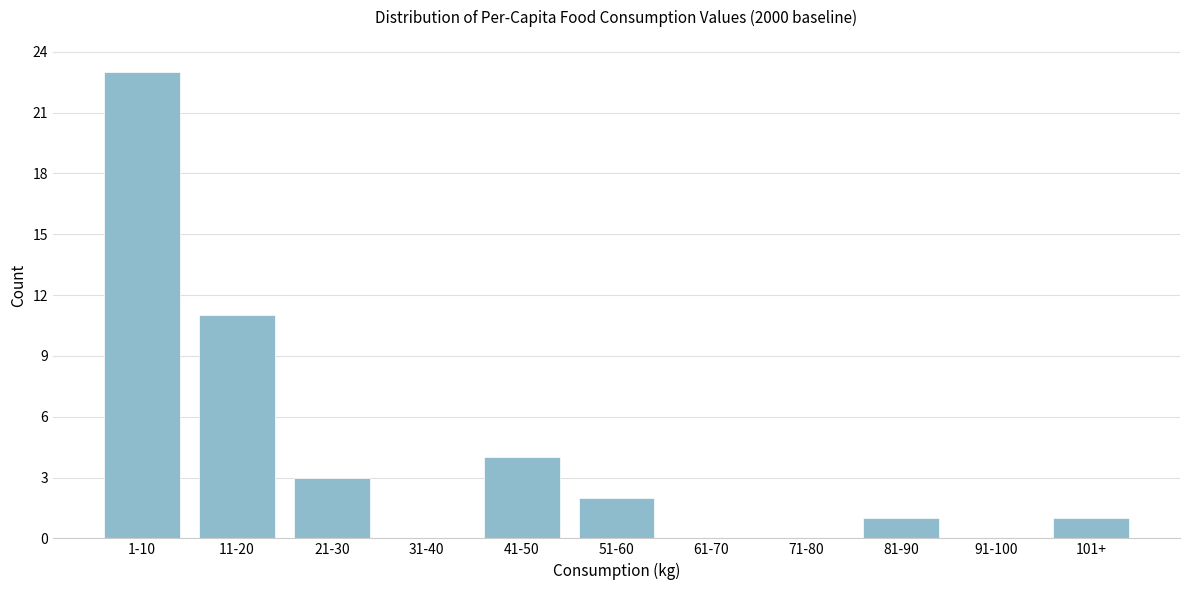

Reading left to right, what are all the values shown in this chart?

1-10=23	11-20=11	21-30=3	31-40=0	41-50=4	51-60=2	61-70=0	71-80=0	81-90=1	91-100=0	101+=1